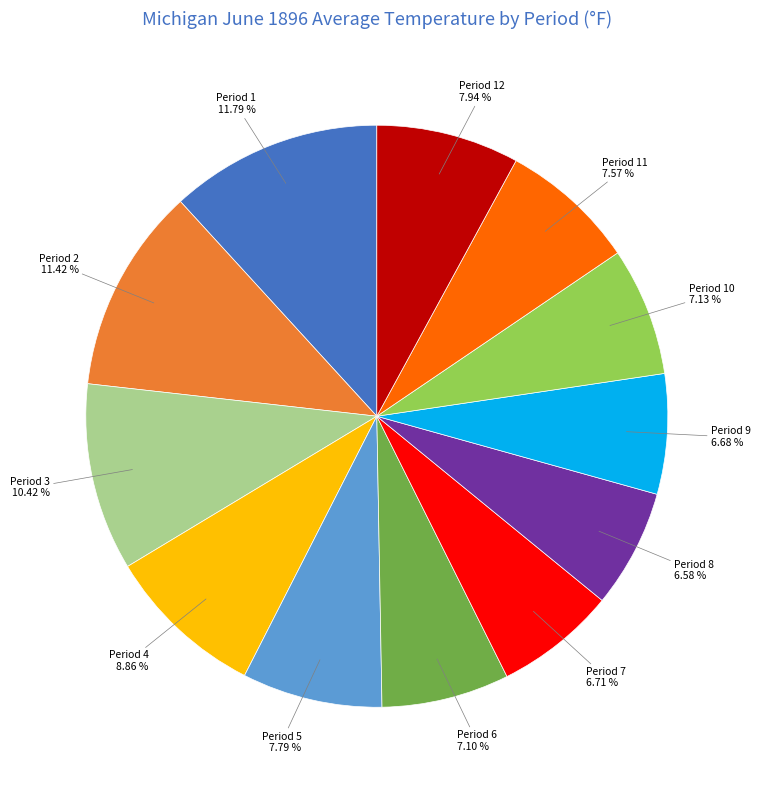

Is there a majority slice in this chart?

No